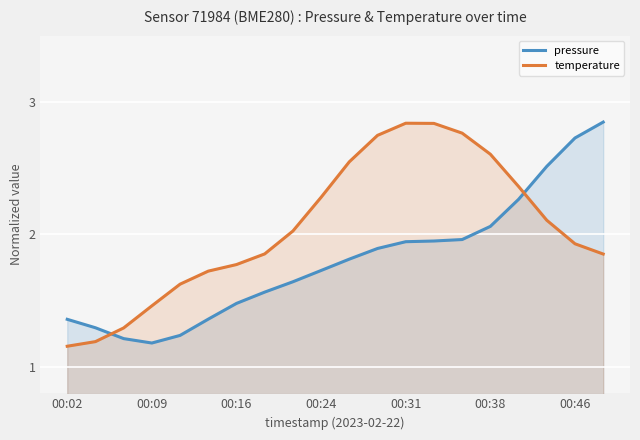

What is the difference between the temperature values at 17 and 10?

0.4